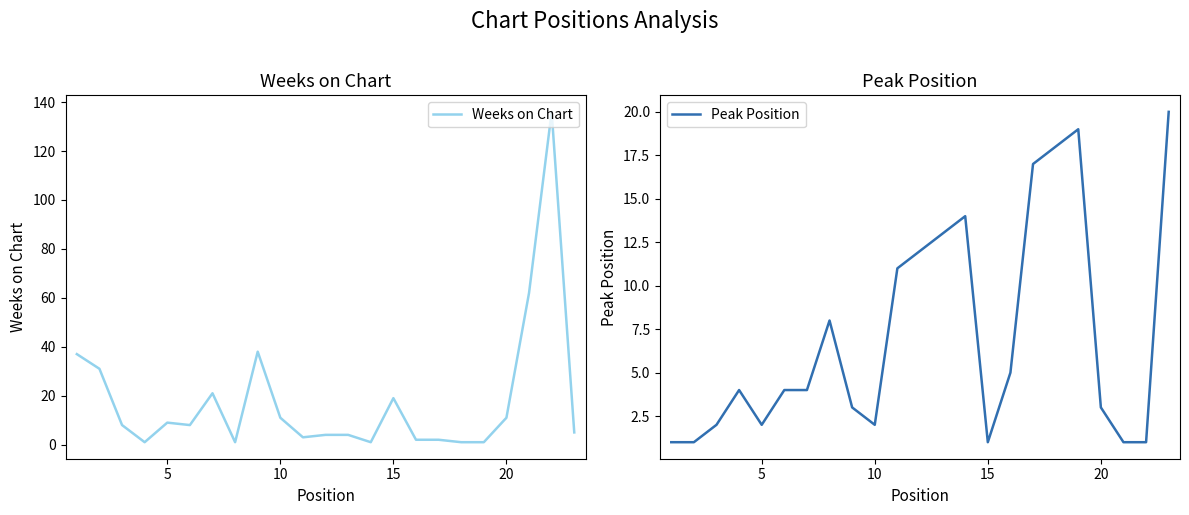

The Peak Position series shows 2 at 5. True or false?

True